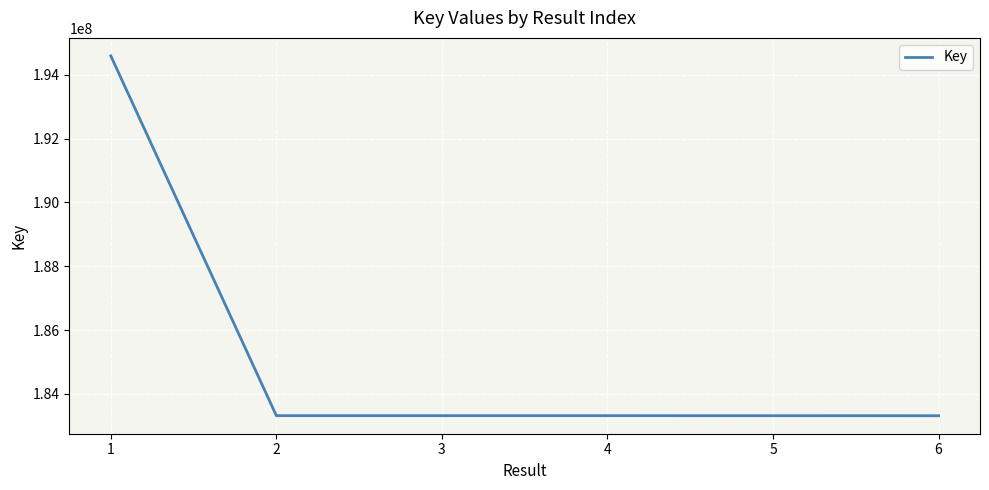

How many lines are shown in the chart?

1